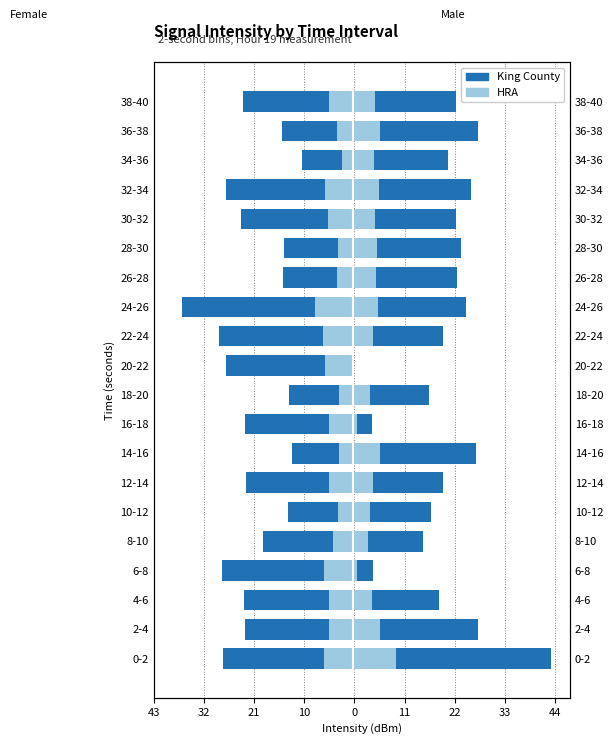

What are all the series names shown in the legend?

King County, HRA